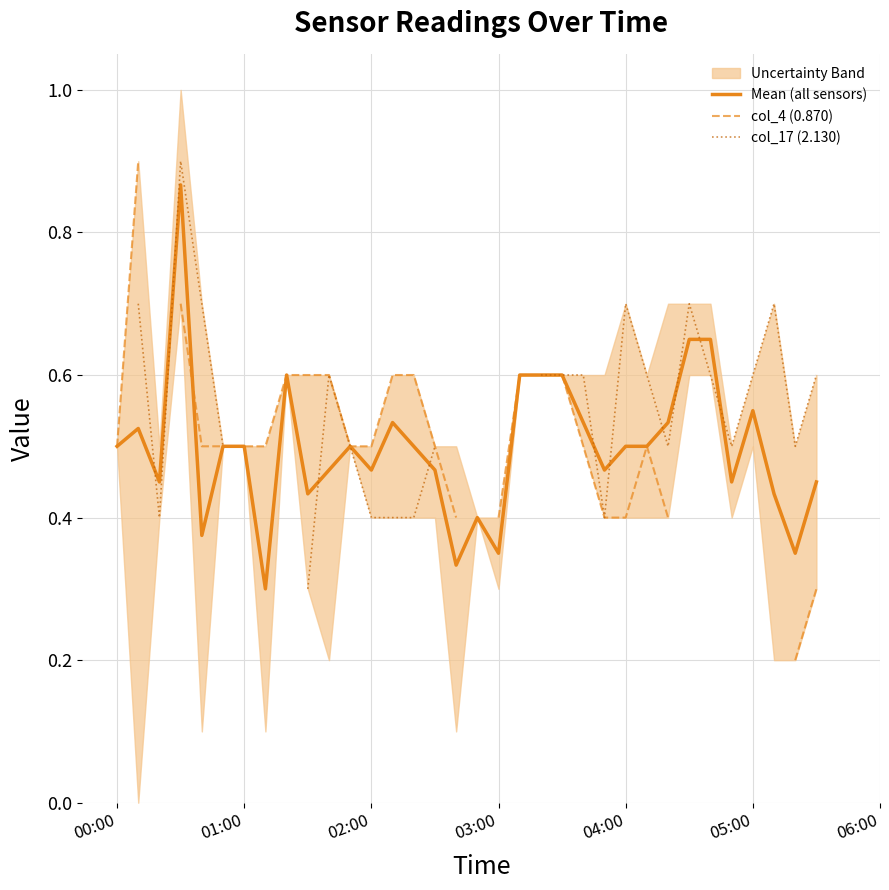

The col_4 (0.870) series shows 0.4 at 23. True or false?

True